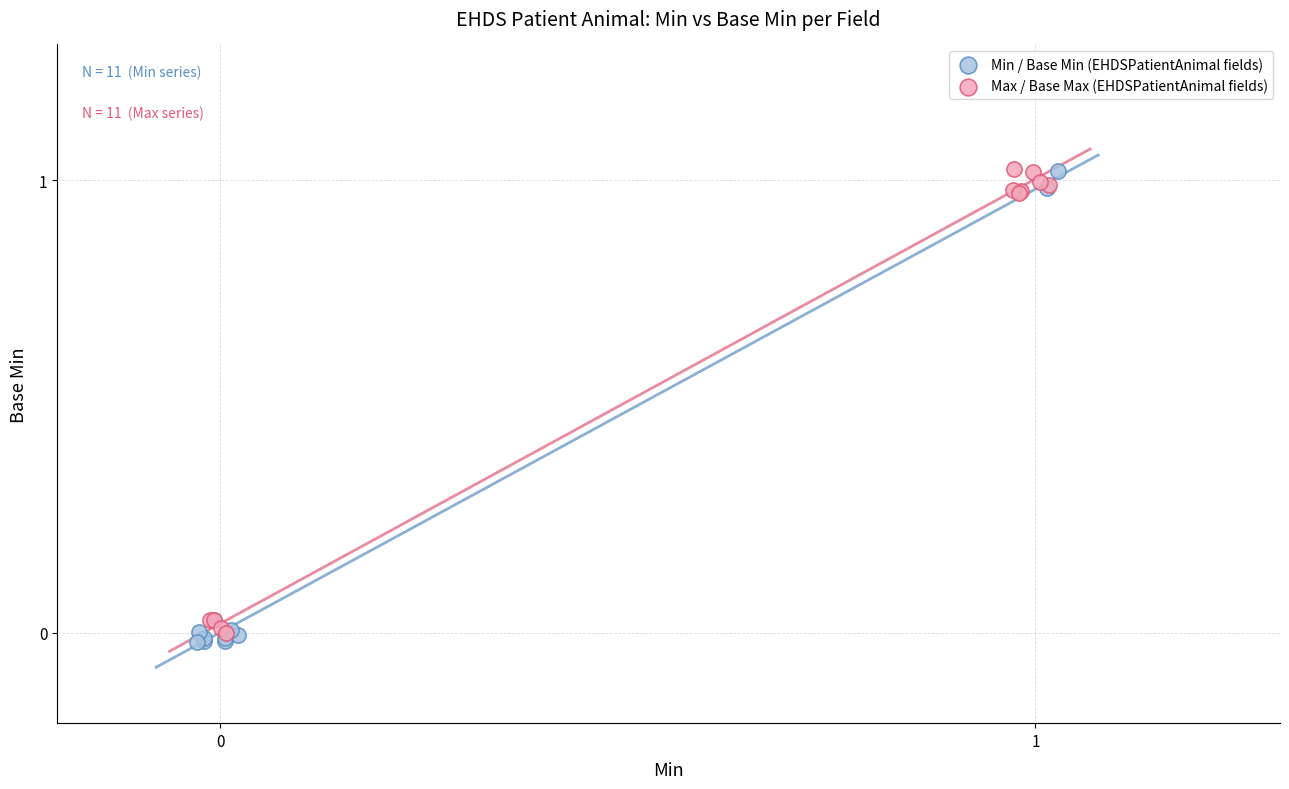

Which series contains the lowest Y value?

Min / Base Min (EHDSPatientAnimal fields)